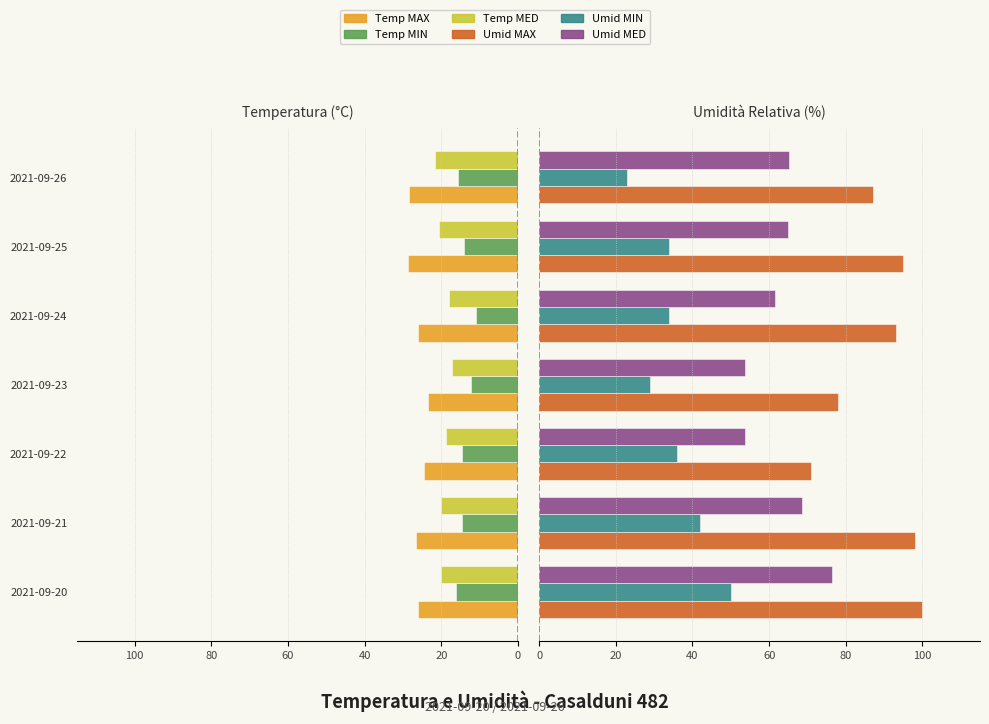

Reading left to right, list all the values displayed in this chart.

Temp MAX: -26.0	-26.7	-24.6	-23.5	-26.2	-28.8	-28.5
Temp MIN: -16.2	-14.5	-14.7	-12.2	-11.0	-14.2	-15.6
Temp MED: -20.1	-20.0	-18.7	-17.2	-18.1	-20.7	-21.7
Umid MAX: 100.0	98.0	71.0	78.0	93.0	95.0	87.0
Umid MIN: 50.0	42.0	36.0	29.0	34.0	34.0	23.0
Umid MED: 76.5	68.6	53.8	53.6	61.4	64.8	65.3